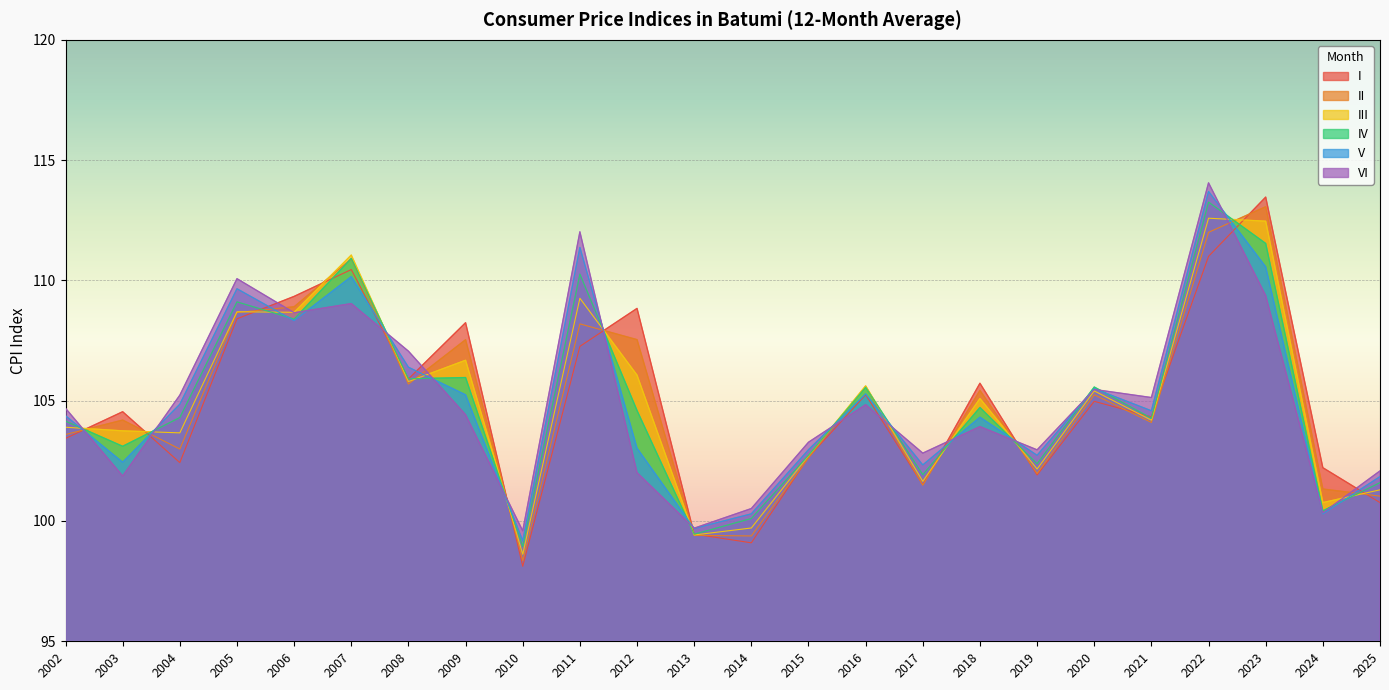

What is the value of the III point at the 13th from the left?

99.7